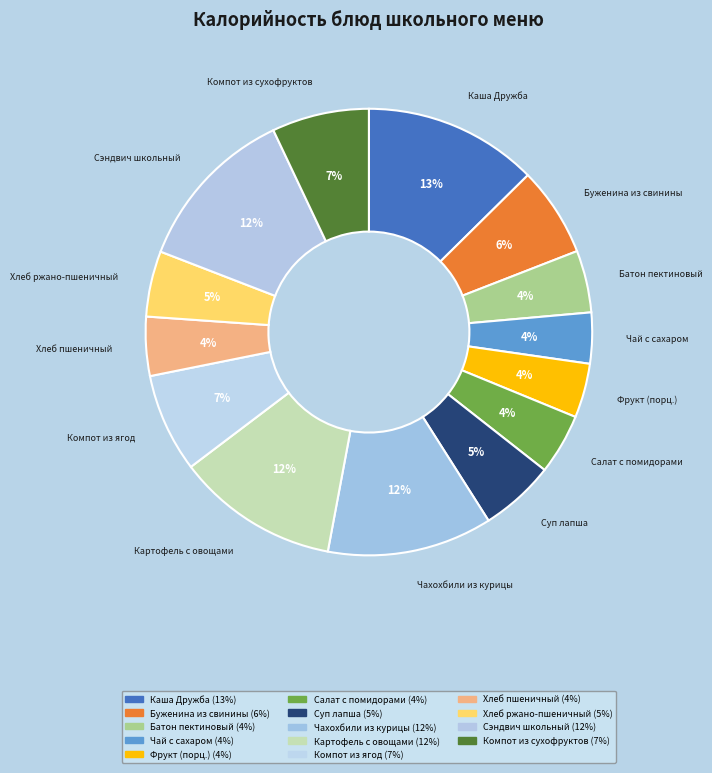

To the nearest percent, what is the average slice percentage?

7%